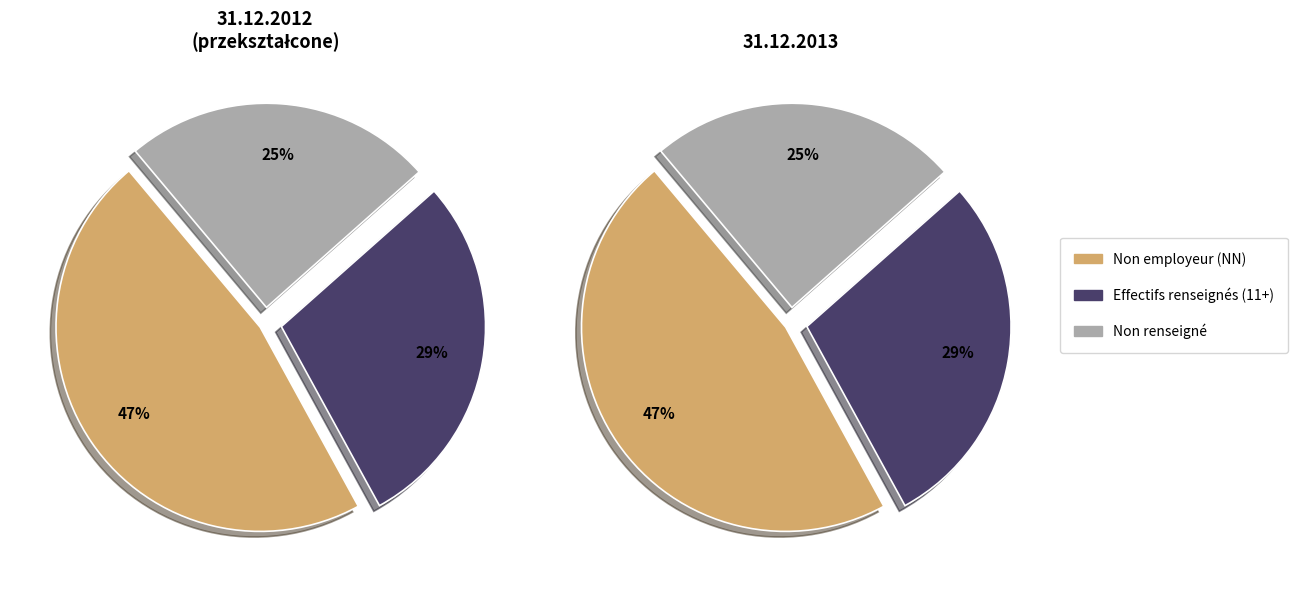

Is there a majority slice in this chart?

No